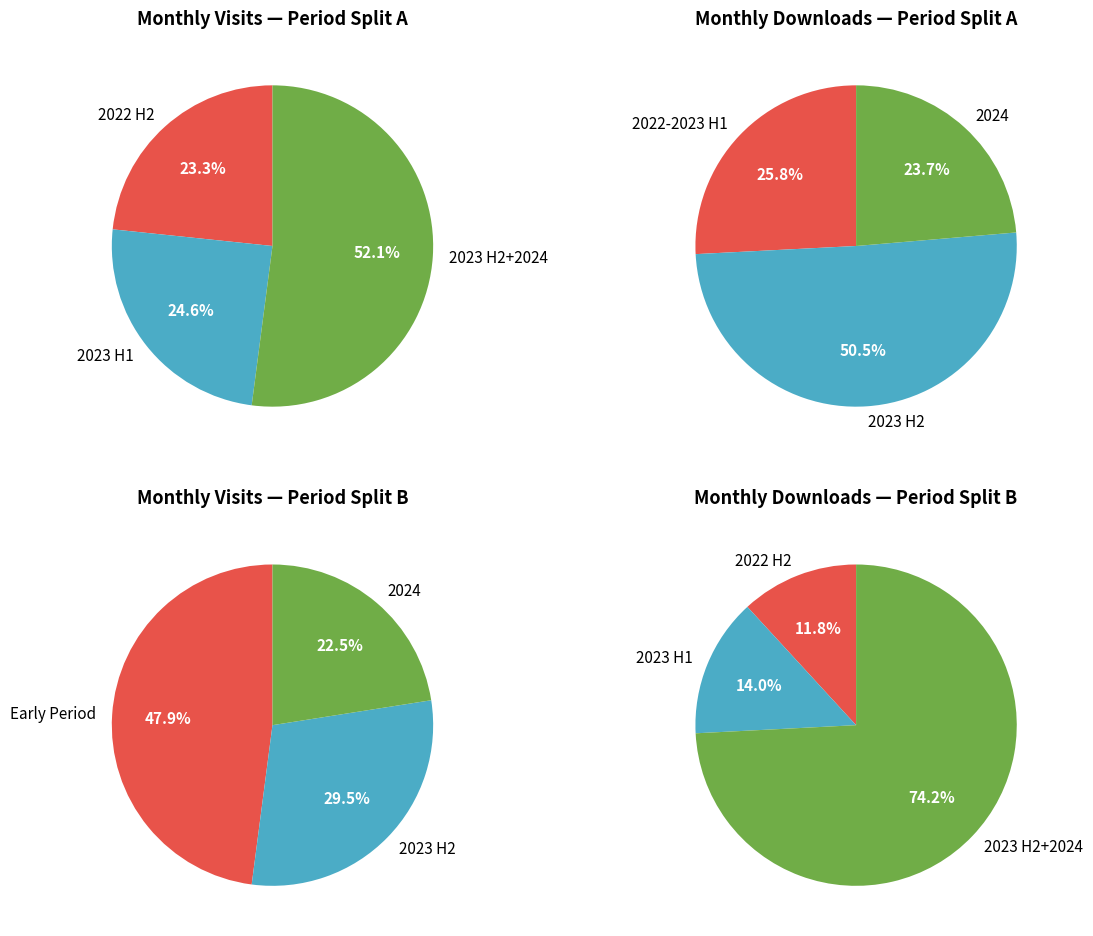

Does 2022-07 account for over 50% of the chart?

No